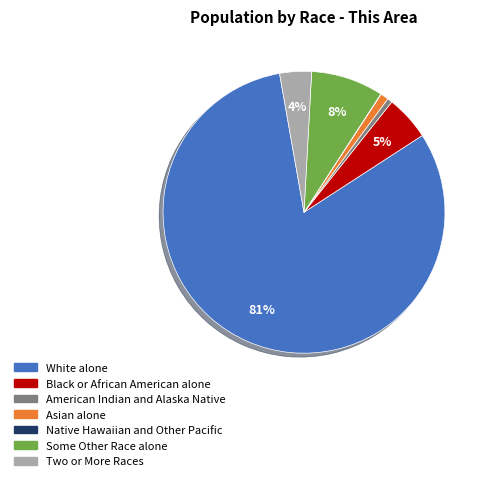

Does any single category account for the majority?

Yes